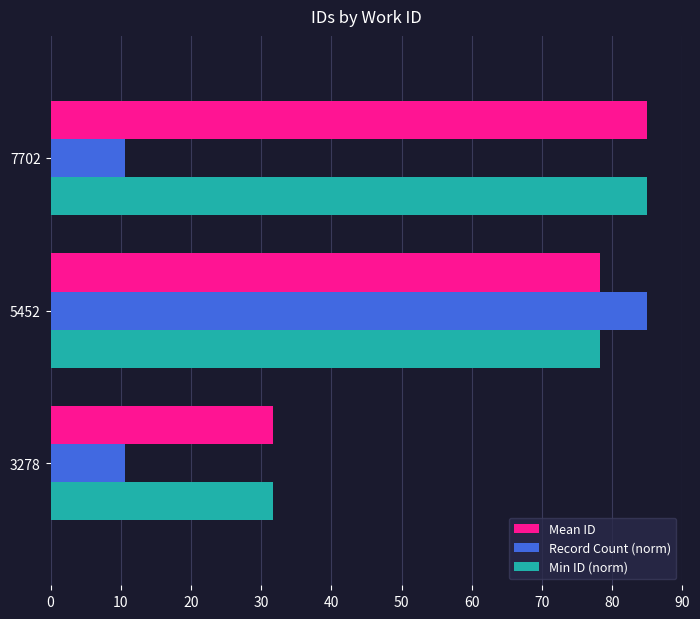

What is the difference between the highest and lowest values at 3278?

21.0